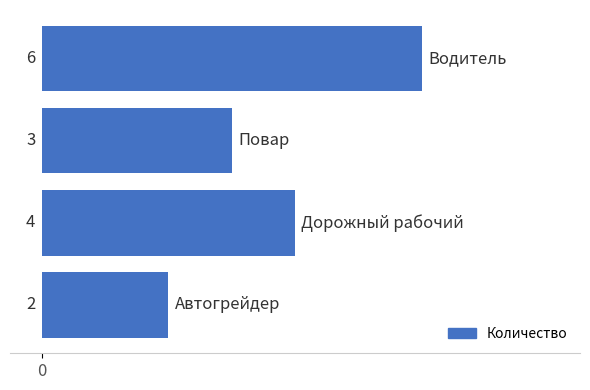

What is the difference between the second highest and minimum values?

2